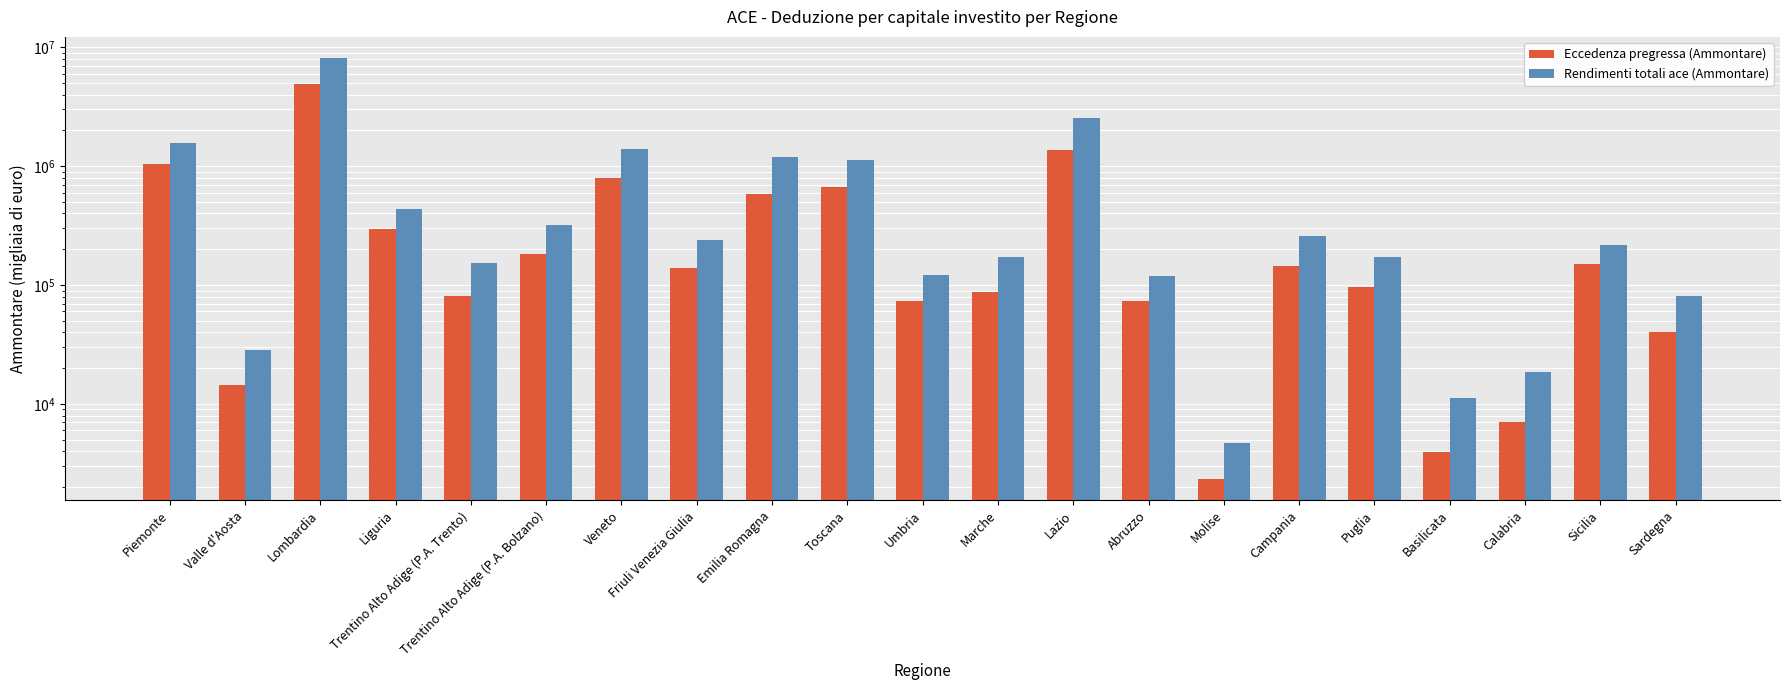

What is the sum of the Eccedenza pregressa (Ammontare) values at Toscana and Molise?

670191